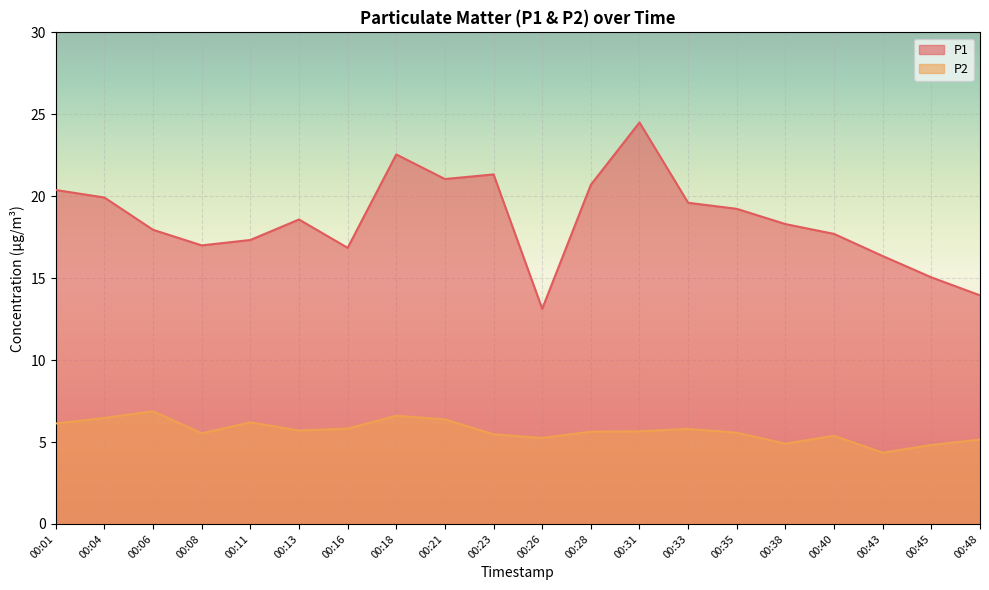

Which category has the highest value in the P1 series?

00:31